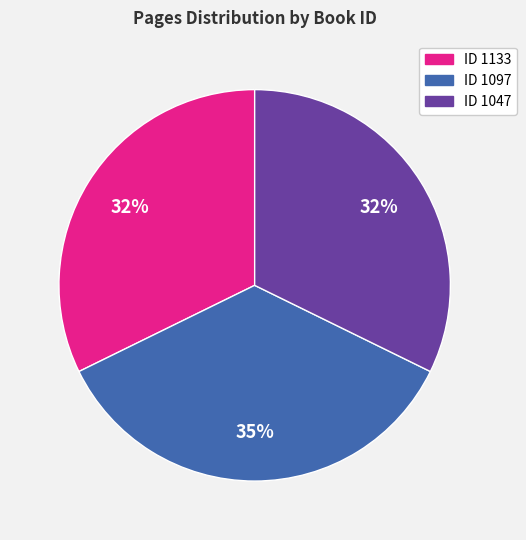

Is there any slice that represents more than half of the pie?

No